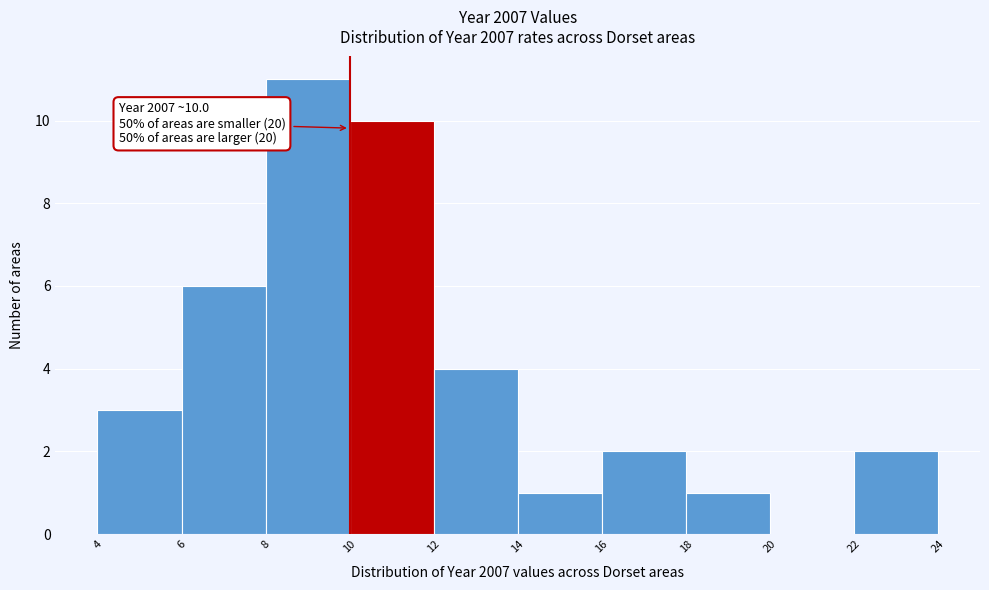

Over which range of the x-axis is the bar tallest?

8 to 10